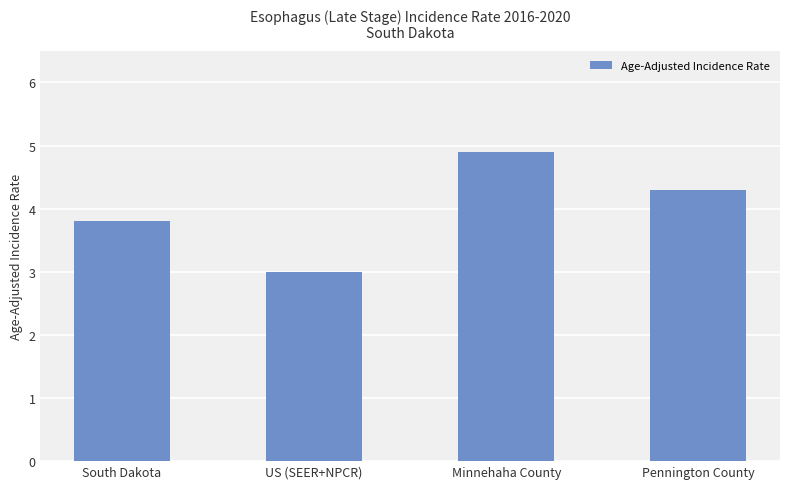

How many bars are there in total?

4